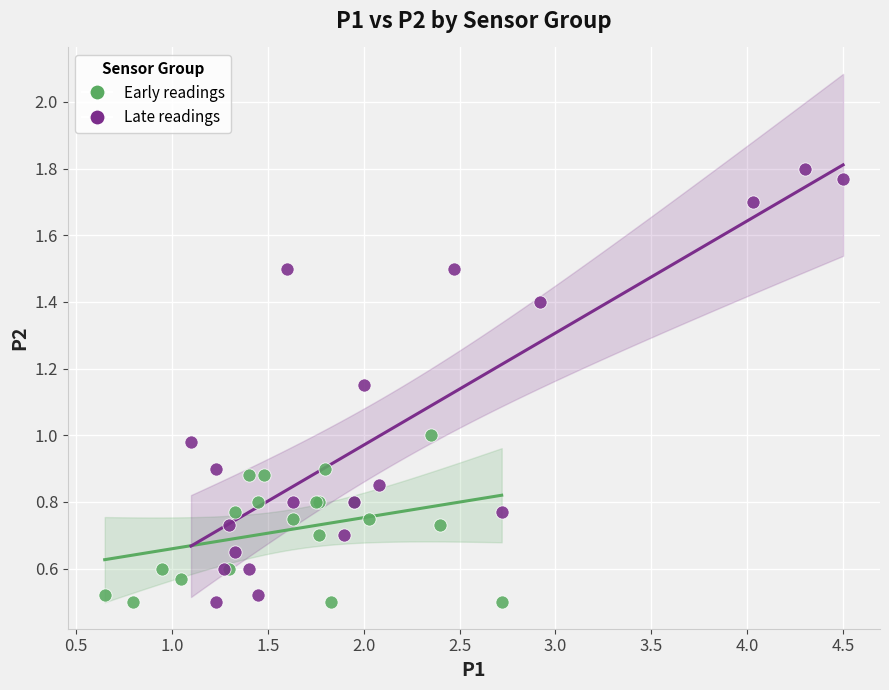

Which series has the widest spread of Y values?

Late readings